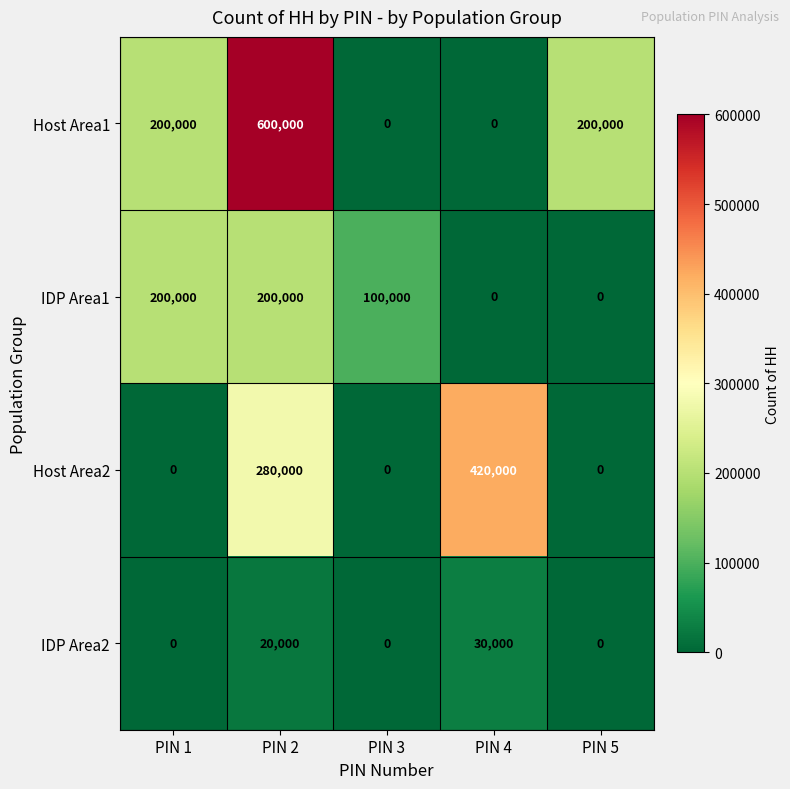

What is the maximum value shown in the chart?

600000